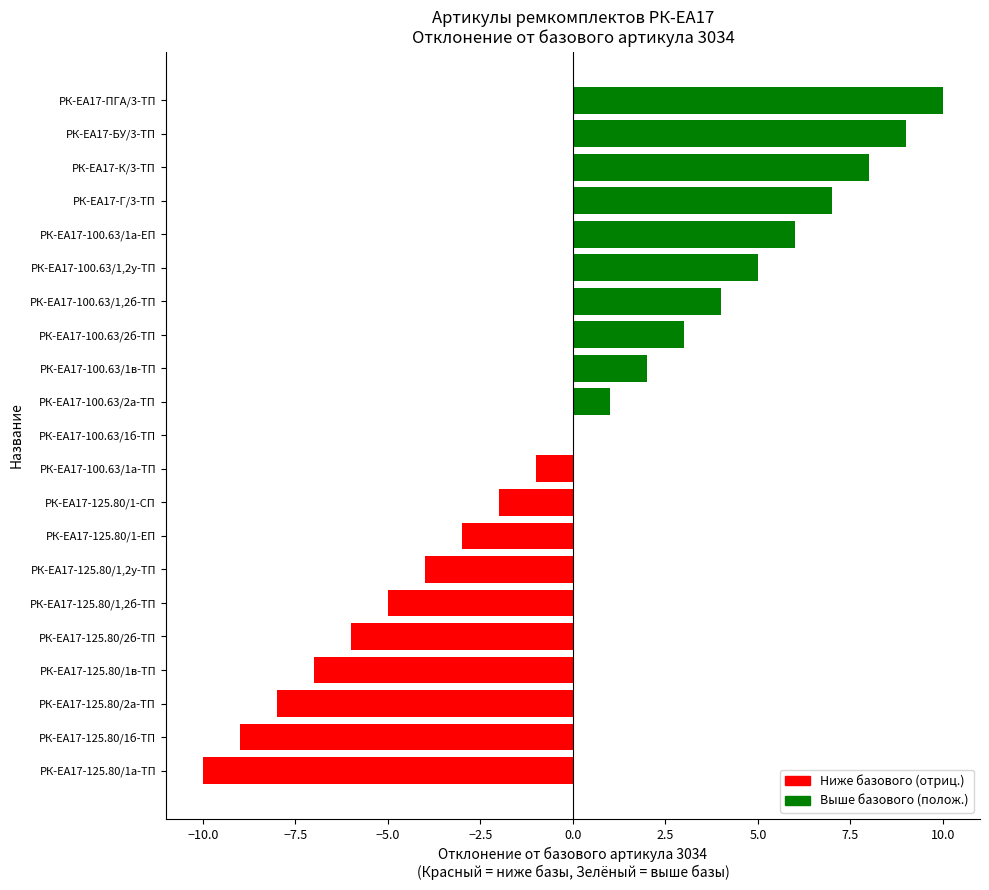

The value at РК-ЕА17-100.63/1,2у-ТП is 3. True or false?

False